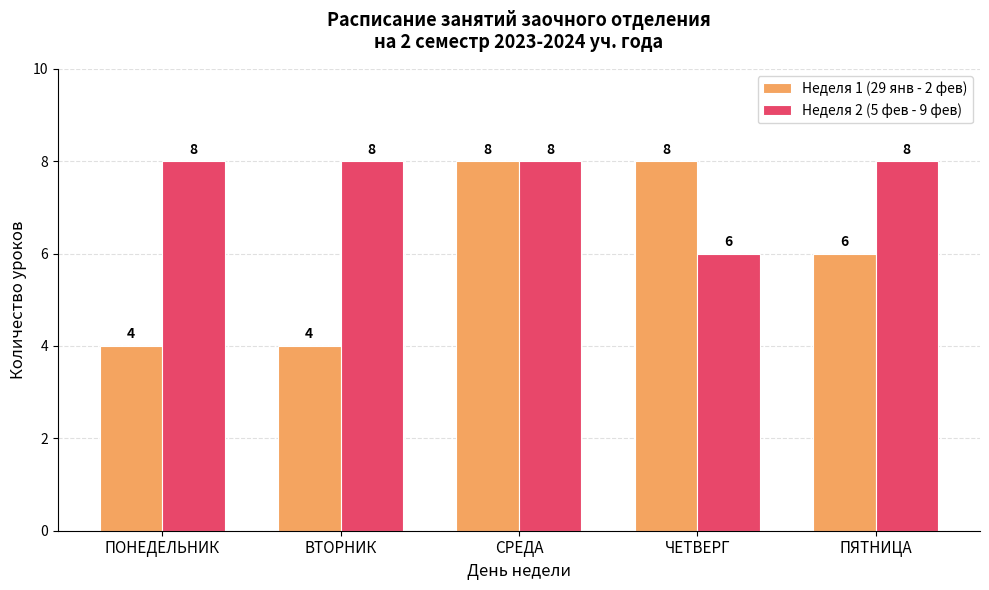

Which series has the largest total across all categories?

Неделя 2 (5 фев - 9 фев)